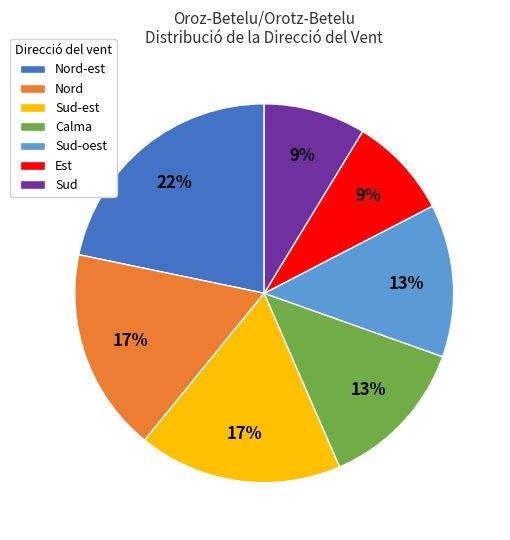

What percentage is the Calma slice, to the nearest percent?

13%